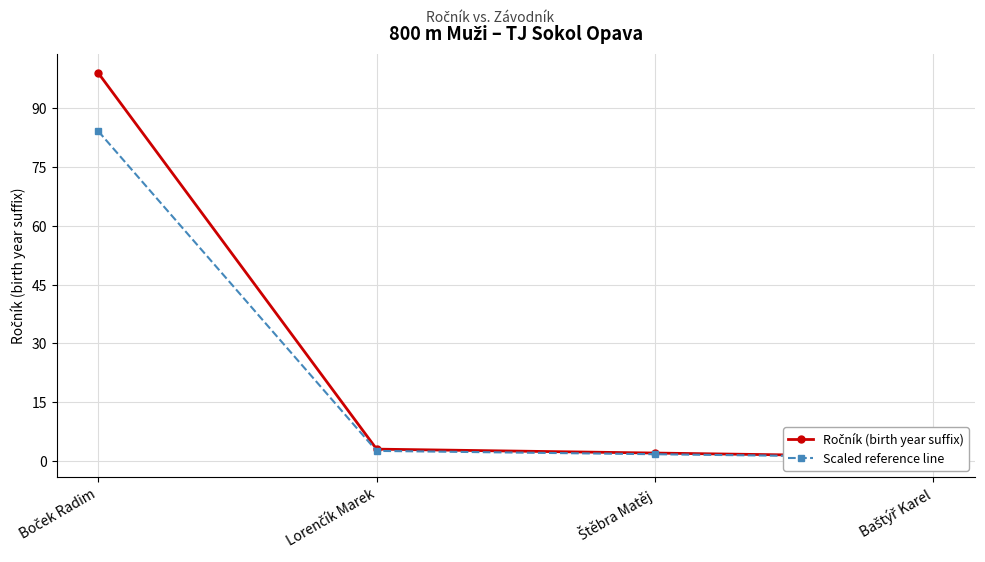

What is the sum of all Scaled reference line values?

89.2